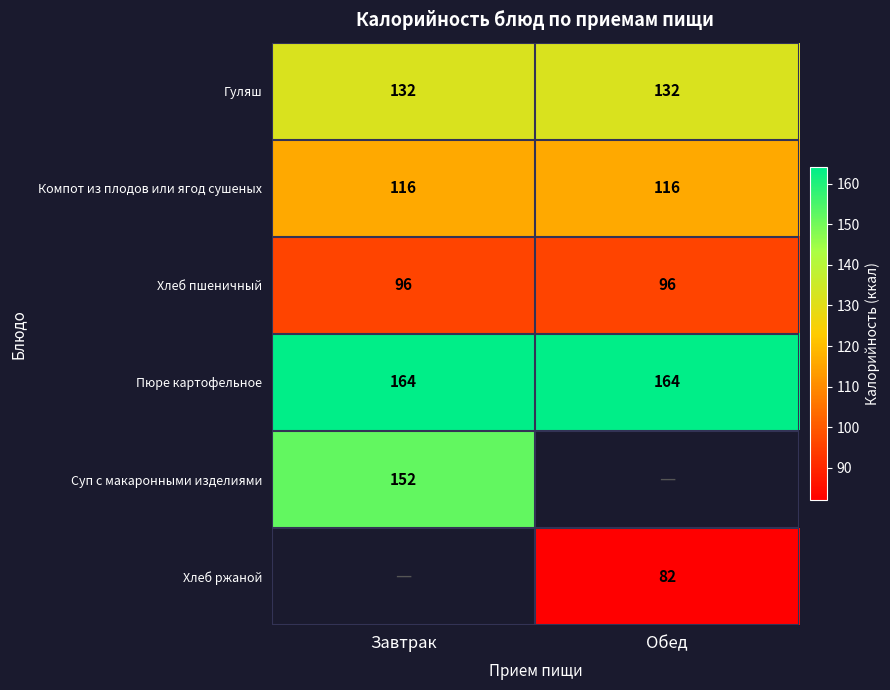

The Пюре картофельное series shows 164 at Завтрак. True or false?

True